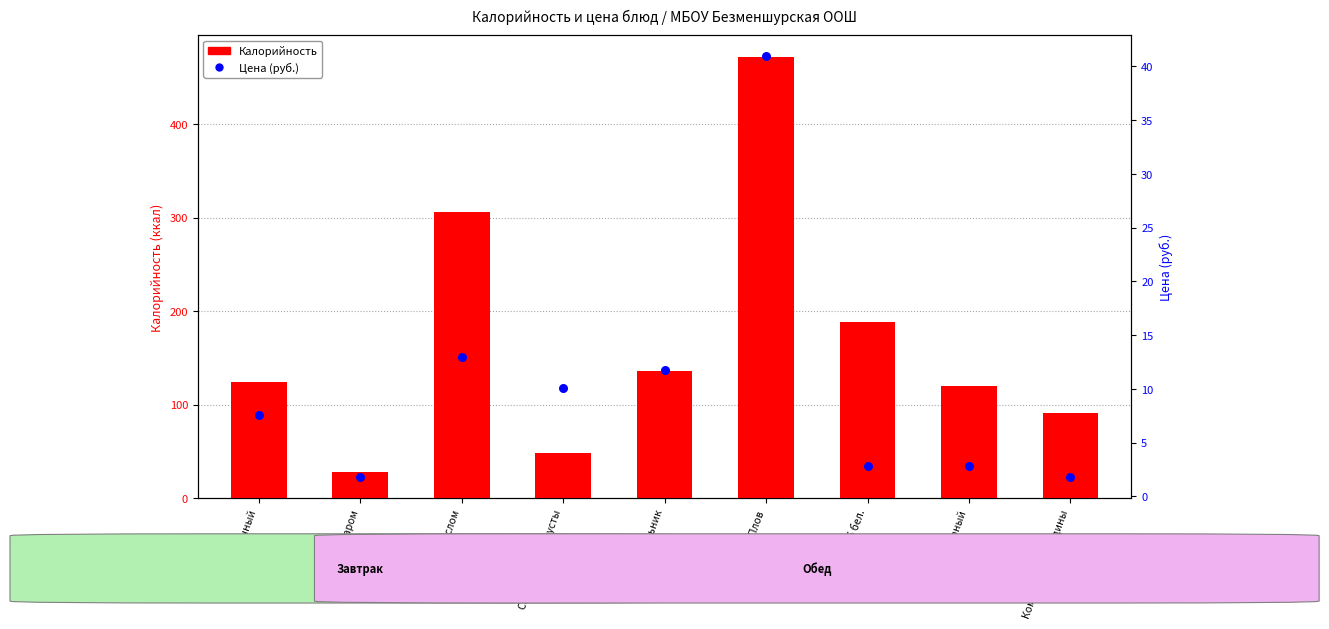

What is the total value across all series at Суп молочный?

131.5